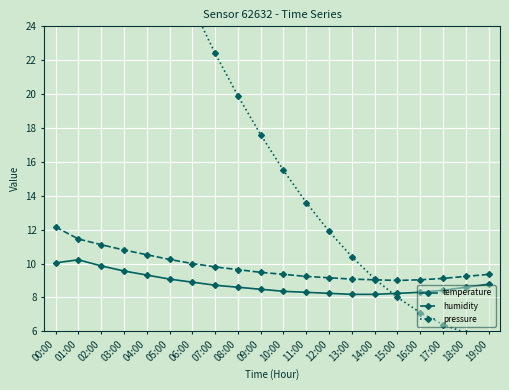

At which category does humidity reach its first local valley?

15:00